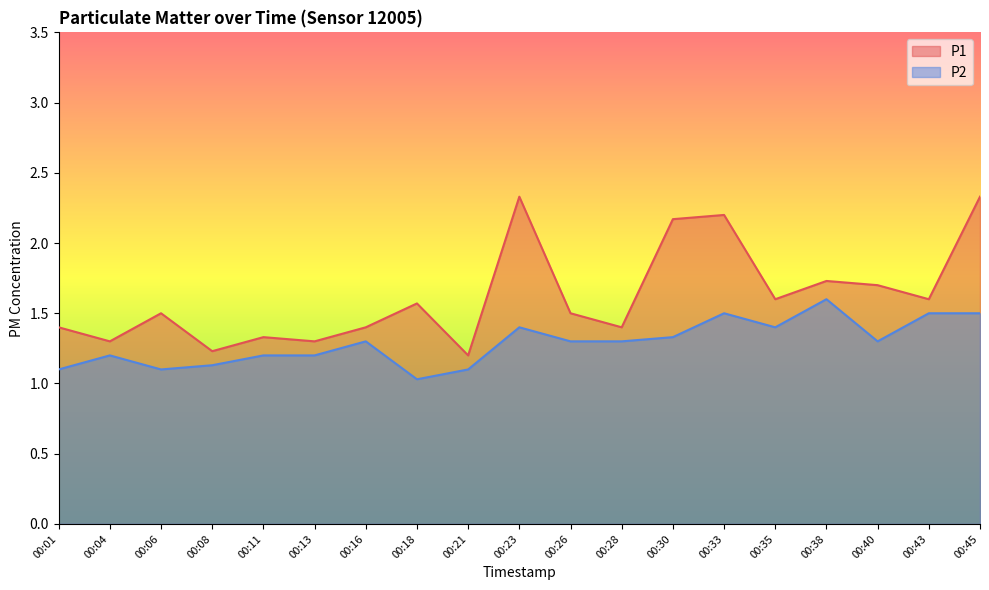

At how many categories does at least one series exceed 1?

19